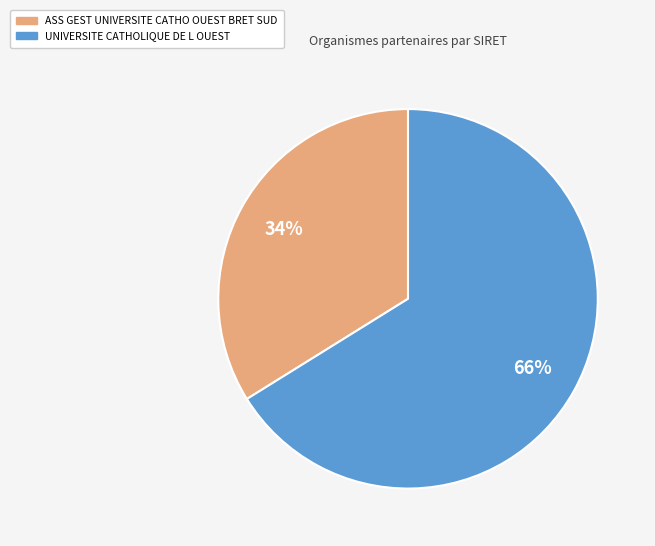

Between UNIVERSITE CATHOLIQUE DE L OUEST and ASS GEST UNIVERSITE CATHO OUEST BRET SUD, which is larger?

UNIVERSITE CATHOLIQUE DE L OUEST